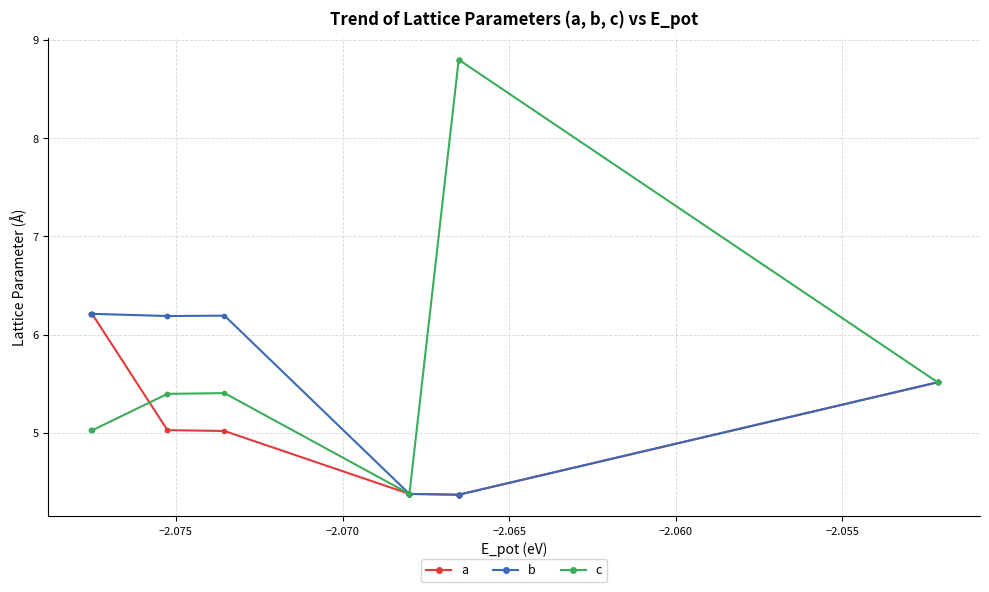

True or false: c and b cross at least once.

False